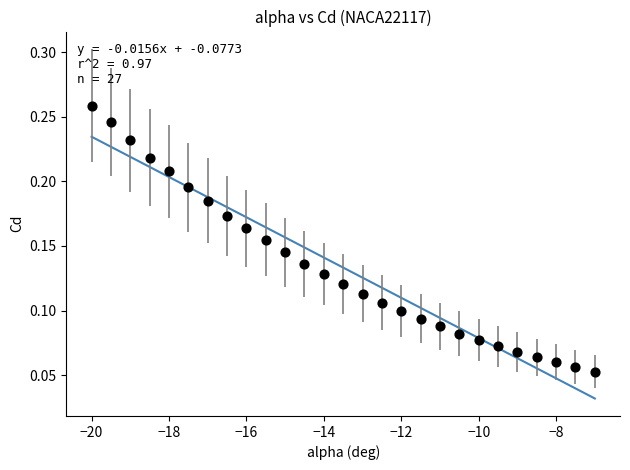

What is the range of X values (max minus min)?

13.0